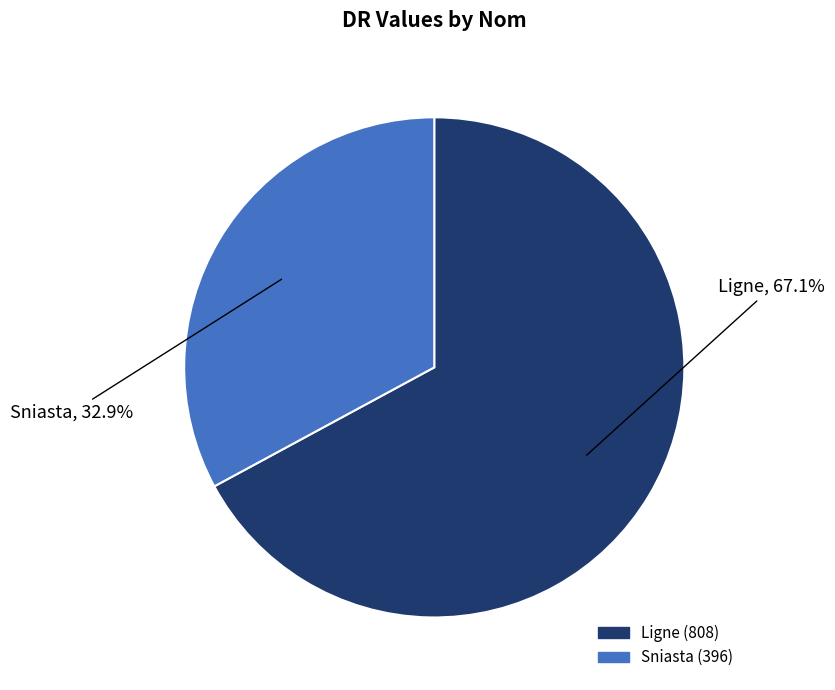

What is the majority slice?

Ligne